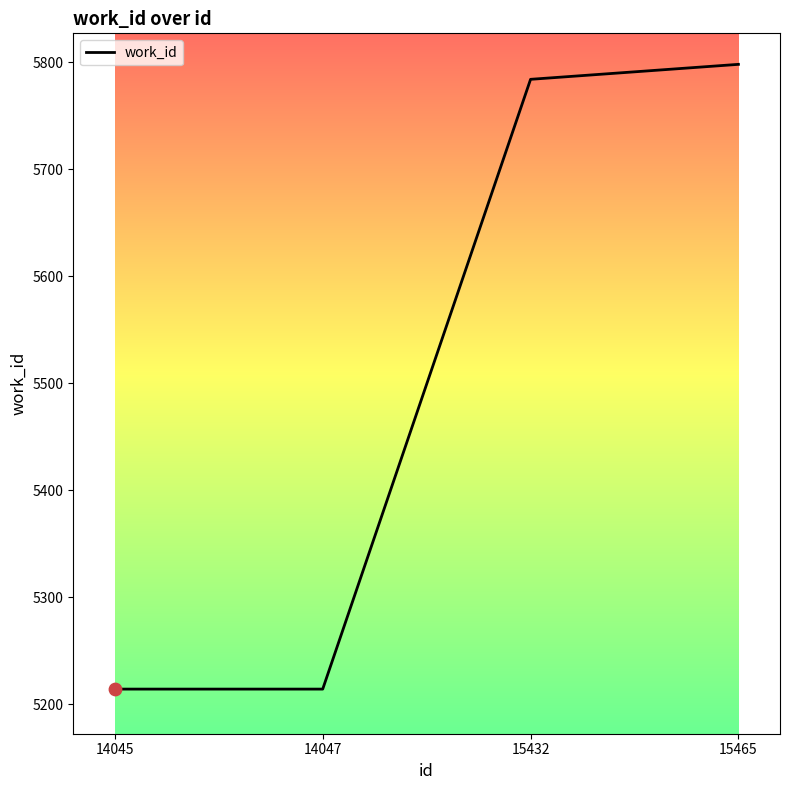

Between 14047 and 15465, which is larger?

15465